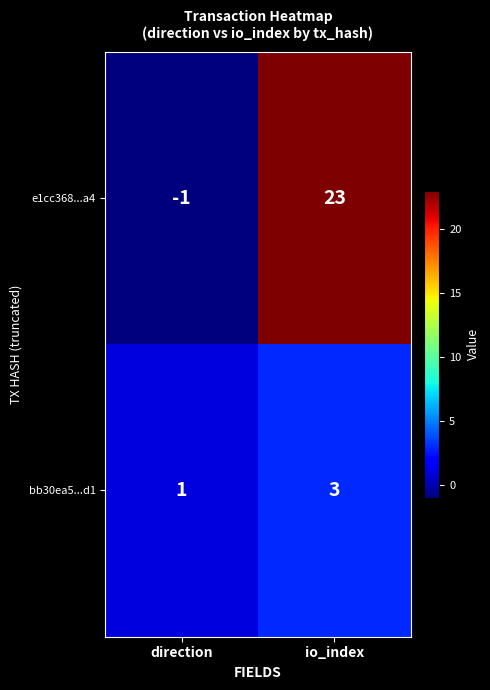

Is it true that bb30ea5...d1 equals 1 at direction?

True